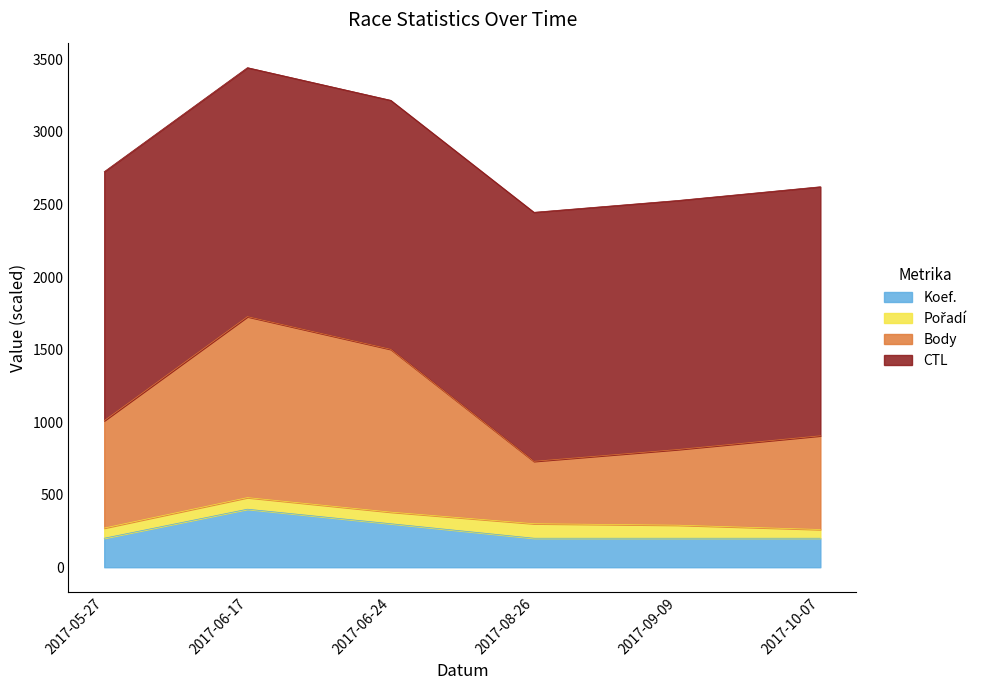

What is the difference between the Koef. values at 2017-06-24 and 2017-08-26?

100.0